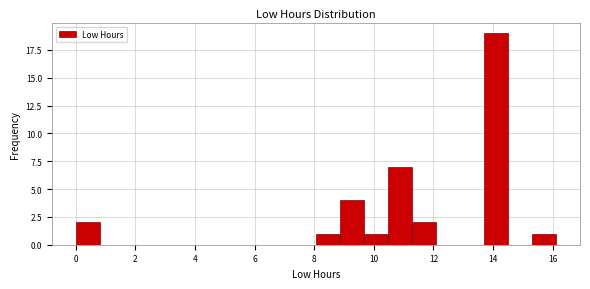

Reading left to right, transcribe this chart: for each bar, give the range it covers on the x-axis and its height. Neither the bar edges nor the heights are printed on the chart, so give them approximately, as read against the axes.

0.0 to 0.8: 2
0.8 to 1.6: 0
1.6 to 2.4: 0
2.4 to 3.2: 0
3.2 to 4.0: 0
4.0 to 4.8: 0
4.8 to 5.6: 0
5.6 to 6.4: 0
6.4 to 7.2: 0
7.2 to 8.0: 0
8.0 to 8.8: 1
8.8 to 9.6: 4
9.6 to 10.4: 1
10.4 to 11.2: 7
11.2 to 12.0: 2
12.0 to 12.8: 0
12.8 to 13.6: 0
13.6 to 14.4: 19
14.4 to 15.4: 0
15.4 to 16.2: 1